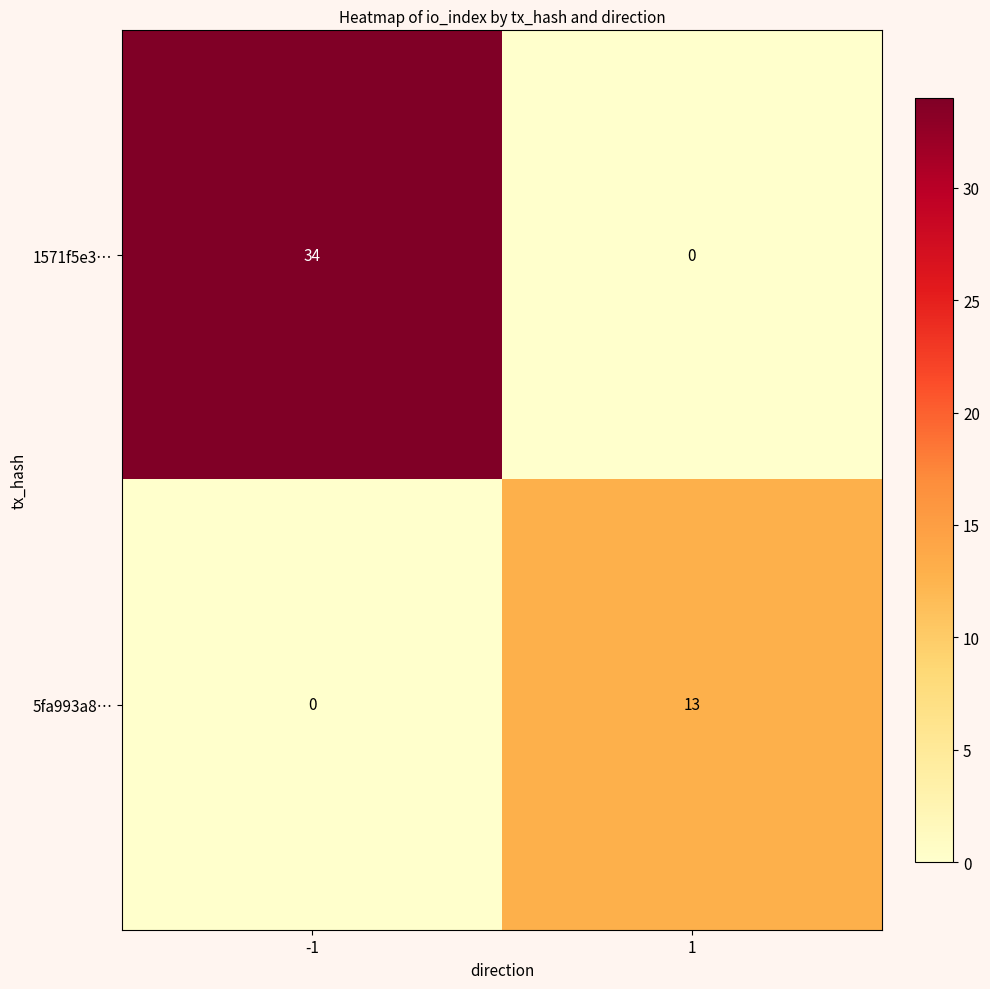

What is the difference between the 1571f5e3… values at -1 and 1?

34